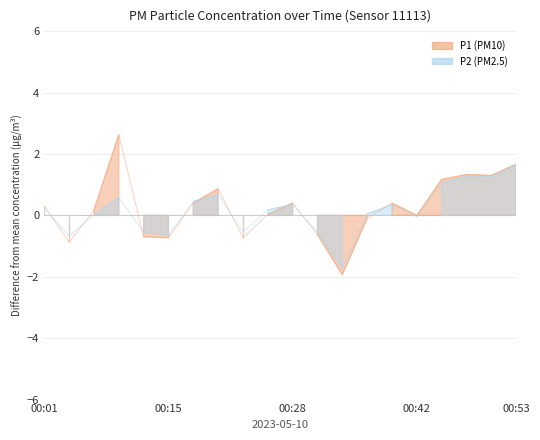

How many times do P1 and P2 cross each other?

8